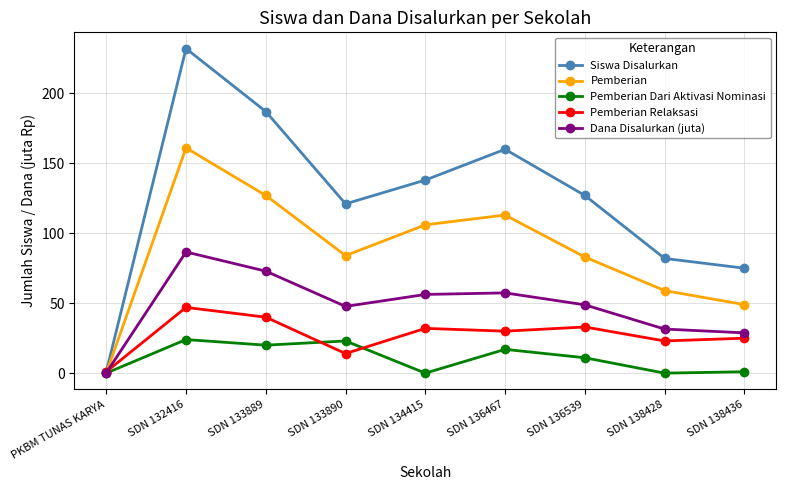

What is the sum of the Pemberian Relaksasi values at SDN 132416 and SDN 136467?

77.0